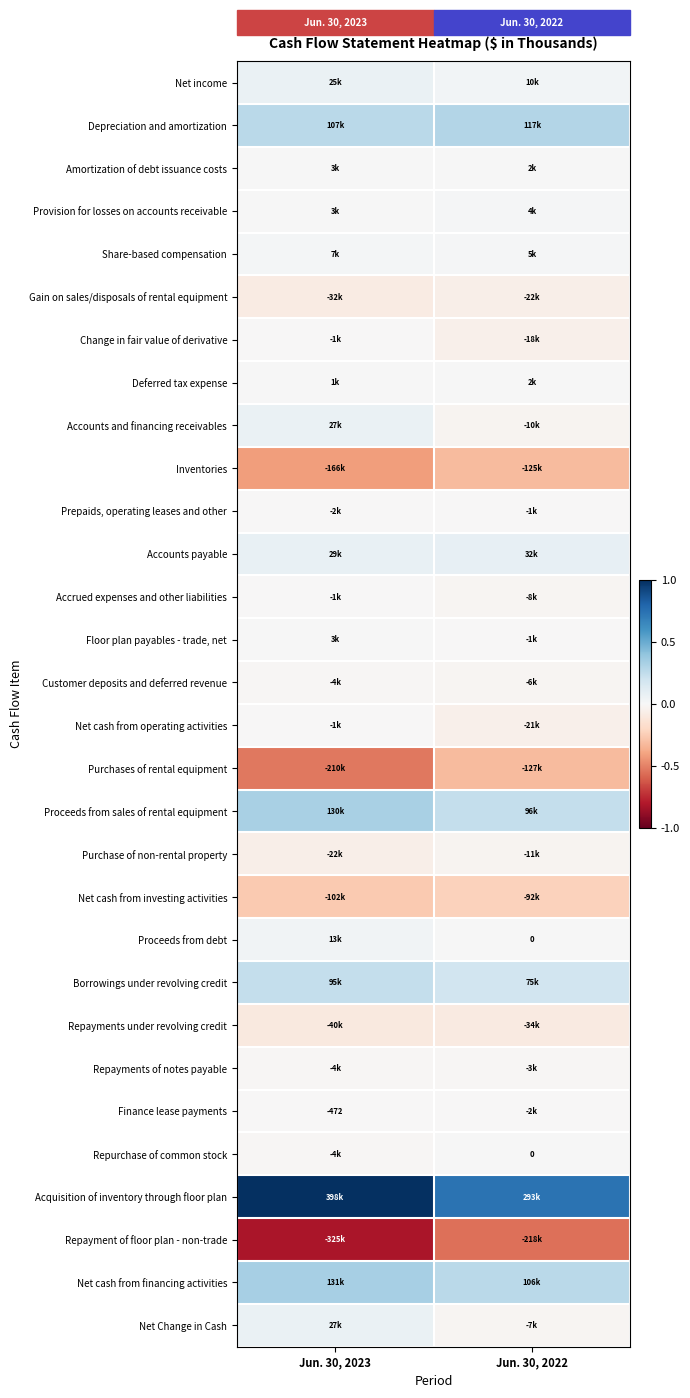

What is the spread (max minus min) of values at Jun. 30, 2023?

1.8